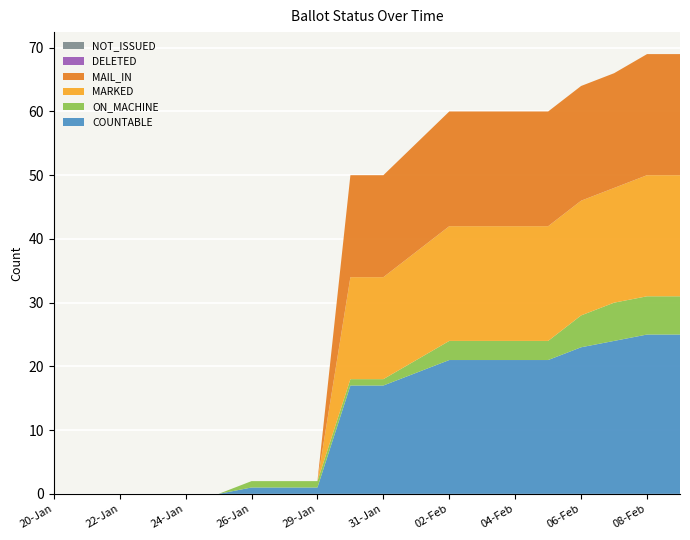

Reading left to right, what are all the values shown in this chart?

COUNTABLE: 20-Jan=0	21-Jan=0	22-Jan=0	23-Jan=0	24-Jan=0	25-Jan=0	26-Jan=1	27-Jan=1	29-Jan=1	30-Jan=17	31-Jan=17	01-Feb=19	02-Feb=21	03-Feb=21	04-Feb=21	05-Feb=21	06-Feb=23	07-Feb=24	08-Feb=25	09-Feb=25
ON_MACHINE: 20-Jan=0	21-Jan=0	22-Jan=0	23-Jan=0	24-Jan=0	25-Jan=0	26-Jan=1	27-Jan=1	29-Jan=1	30-Jan=1	31-Jan=1	01-Feb=2	02-Feb=3	03-Feb=3	04-Feb=3	05-Feb=3	06-Feb=5	07-Feb=6	08-Feb=6	09-Feb=6
MARKED: 20-Jan=0	21-Jan=0	22-Jan=0	23-Jan=0	24-Jan=0	25-Jan=0	26-Jan=0	27-Jan=0	29-Jan=0	30-Jan=16	31-Jan=16	01-Feb=17	02-Feb=18	03-Feb=18	04-Feb=18	05-Feb=18	06-Feb=18	07-Feb=18	08-Feb=19	09-Feb=19
MAIL_IN: 20-Jan=0	21-Jan=0	22-Jan=0	23-Jan=0	24-Jan=0	25-Jan=0	26-Jan=0	27-Jan=0	29-Jan=0	30-Jan=16	31-Jan=16	01-Feb=17	02-Feb=18	03-Feb=18	04-Feb=18	05-Feb=18	06-Feb=18	07-Feb=18	08-Feb=19	09-Feb=19
DELETED: 20-Jan=0	21-Jan=0	22-Jan=0	23-Jan=0	24-Jan=0	25-Jan=0	26-Jan=0	27-Jan=0	29-Jan=0	30-Jan=0	31-Jan=0	01-Feb=0	02-Feb=0	03-Feb=0	04-Feb=0	05-Feb=0	06-Feb=0	07-Feb=0	08-Feb=0	09-Feb=0
NOT_ISSUED: 20-Jan=0	21-Jan=0	22-Jan=0	23-Jan=0	24-Jan=0	25-Jan=0	26-Jan=0	27-Jan=0	29-Jan=0	30-Jan=0	31-Jan=0	01-Feb=0	02-Feb=0	03-Feb=0	04-Feb=0	05-Feb=0	06-Feb=0	07-Feb=0	08-Feb=0	09-Feb=0